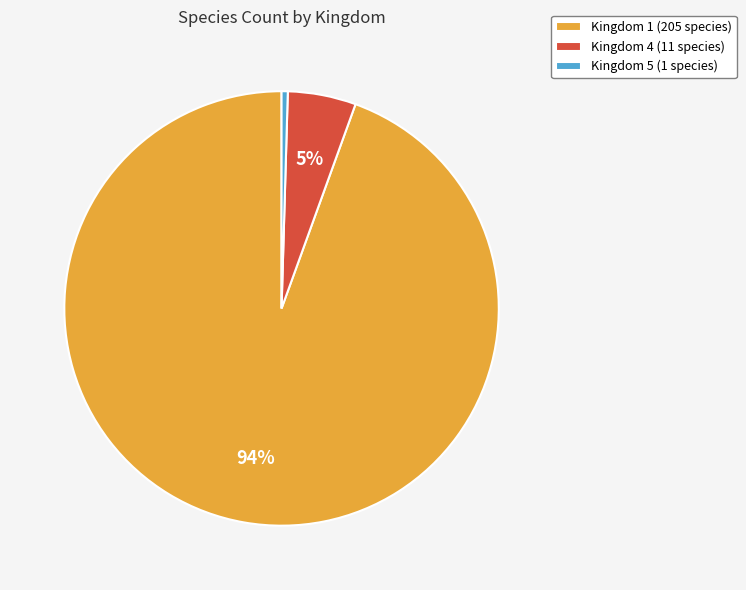

To the nearest percent, what percentage of the pie is Kingdom 4?

5%